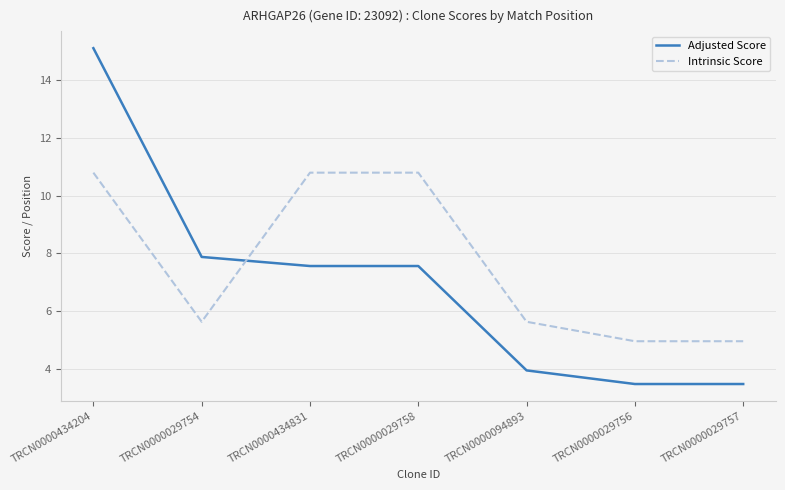

True or false: Adjusted Score has a value of 7.6 at TRCN0000434831.

True